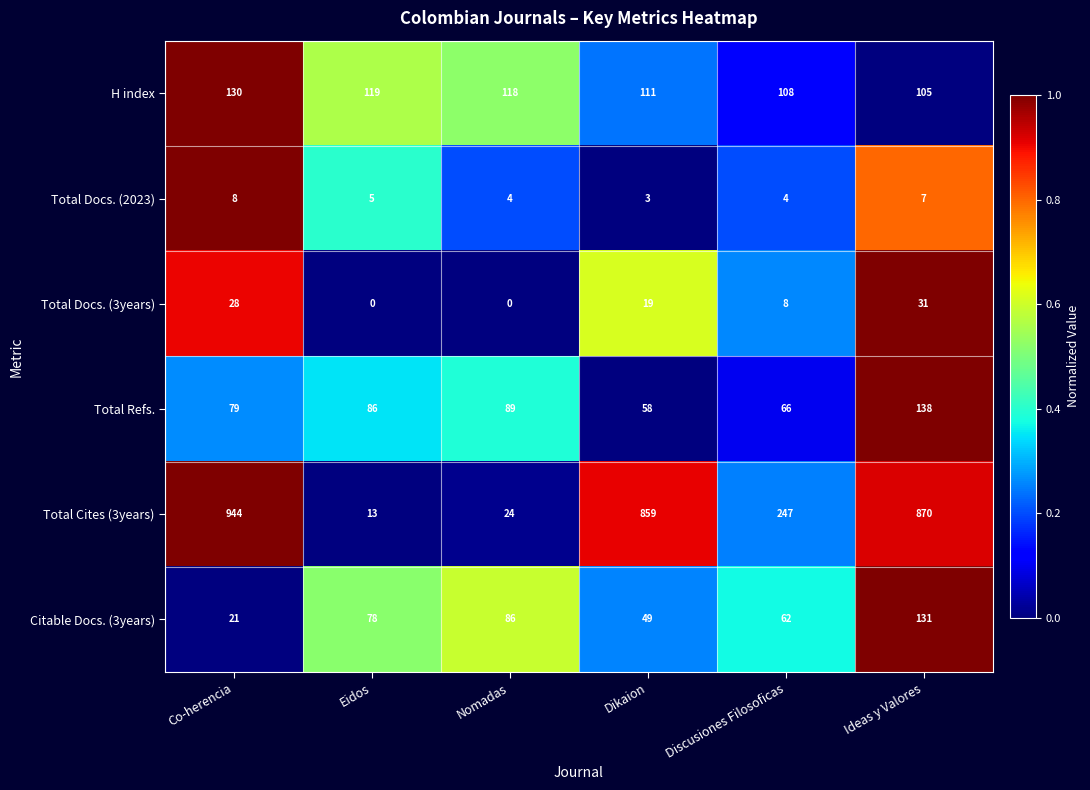

Which category has the lowest value in the Total Cites (3years) series?

Eidos